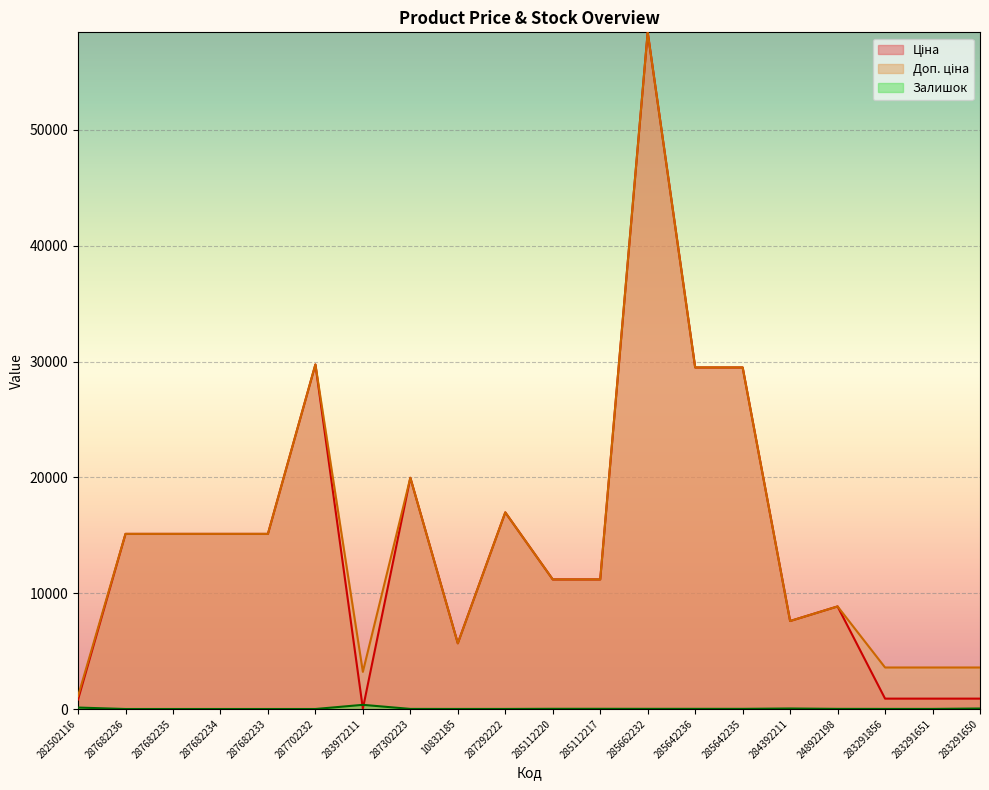

Which series has the largest range (max minus min)?

Ціна